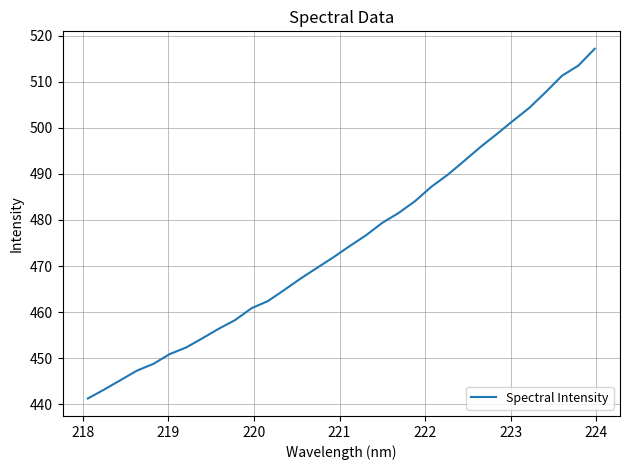

What is the maximum value shown in the chart?

517.1